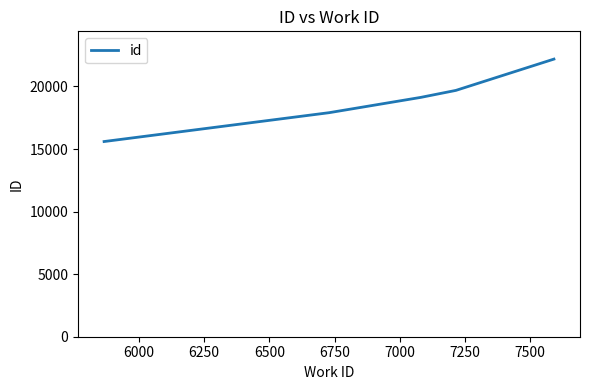

Count the number of data series in this chart.

1